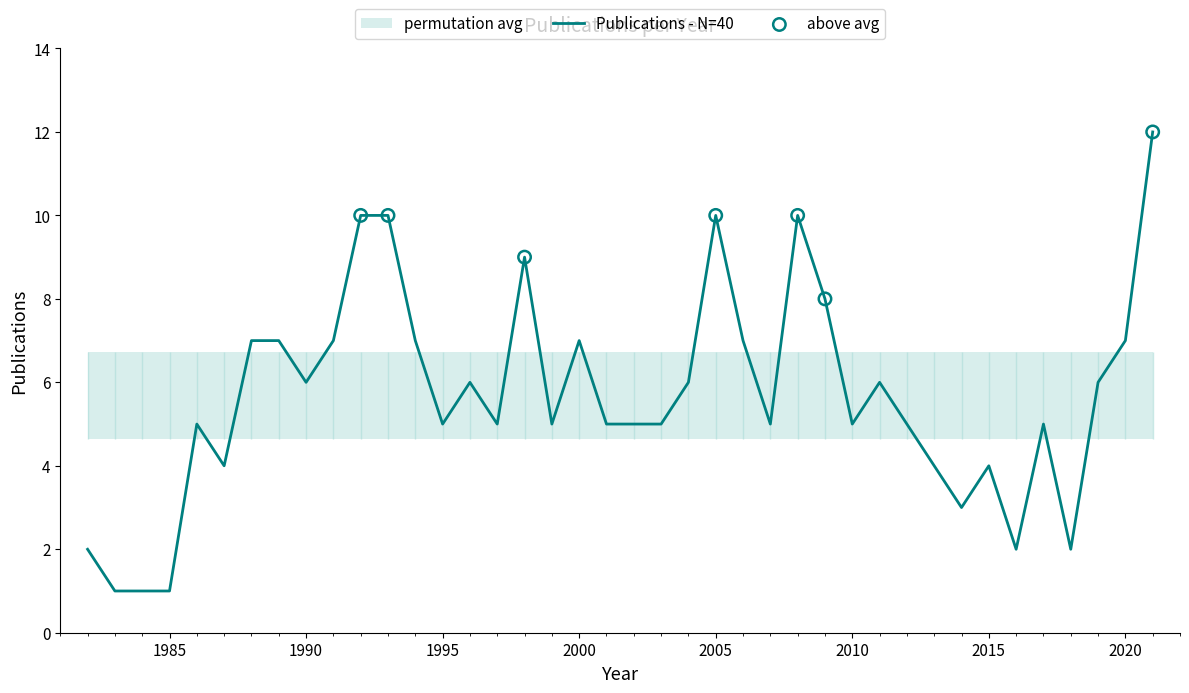

Between 2011 and 2017, which is larger?

2011